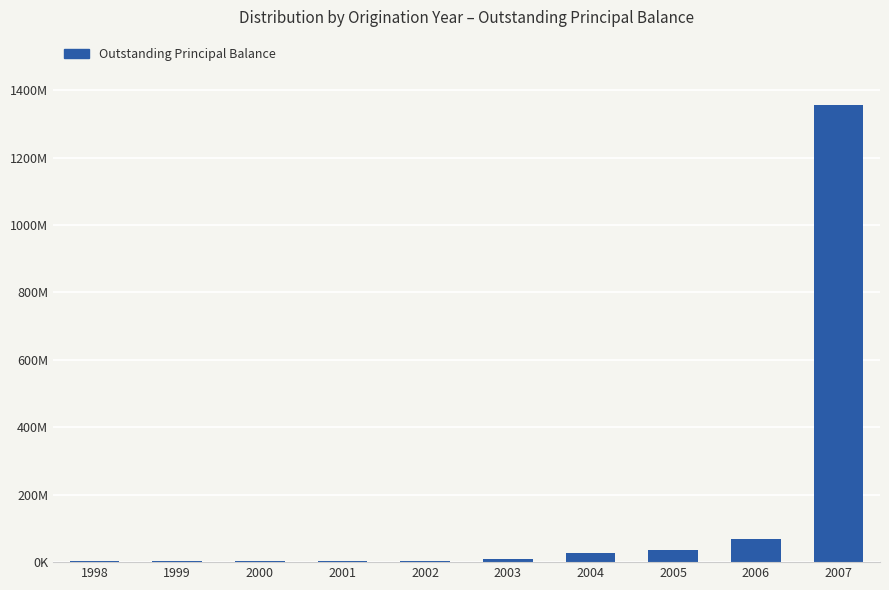

What is the change in value from 2006 to 2007?

+1285032073.9